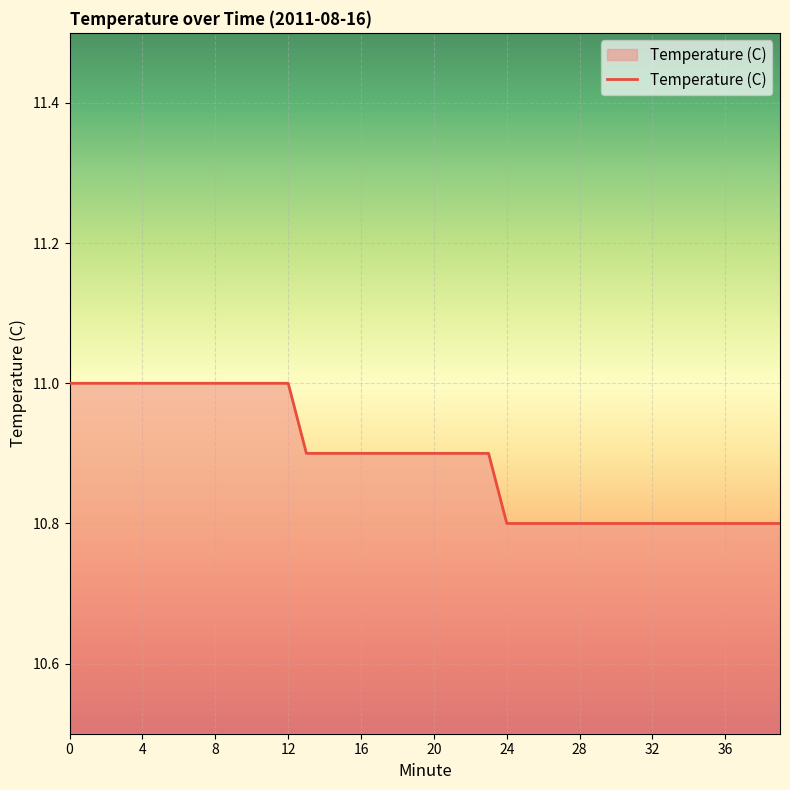

What is the average value?

10.9